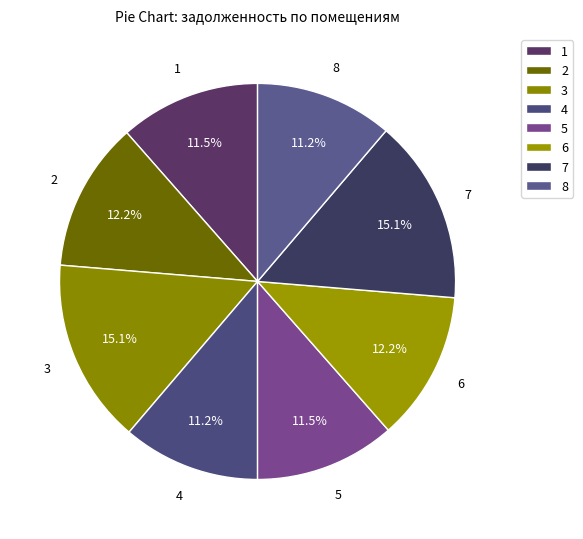

Is it true that 8 is 20% of the pie?

False